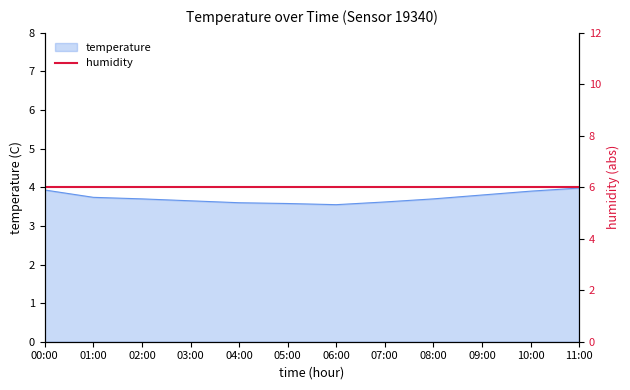

Reading right to left, list all the values displayed in this chart.

4.0	3.9	3.8	3.7	3.6	3.5	3.6	3.6	3.6	3.7	3.7	3.9